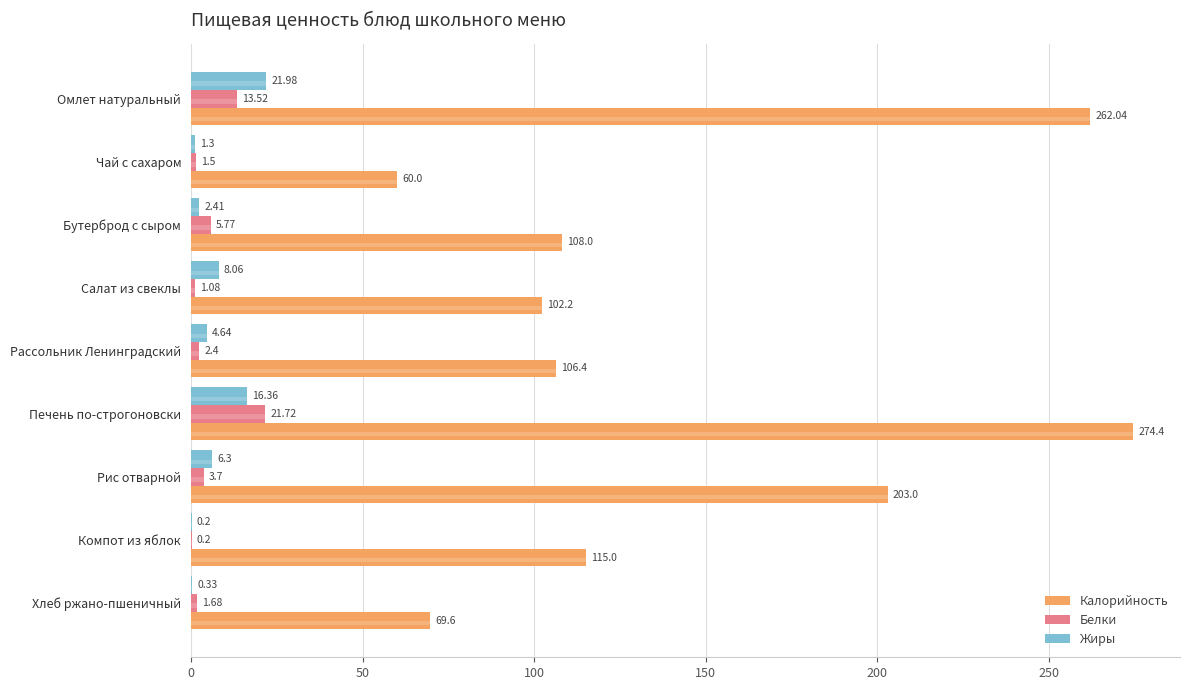

What position from the left is Хлеб ржано-пшеничный?

9